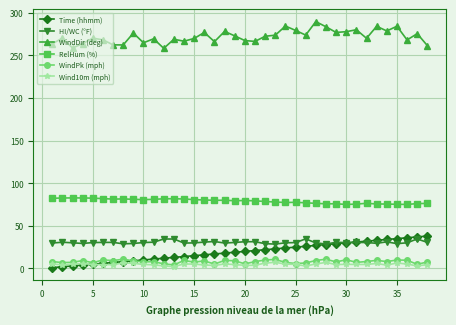

True or false: RelHum (%) and WindDir (deg) intersect in this chart.

False